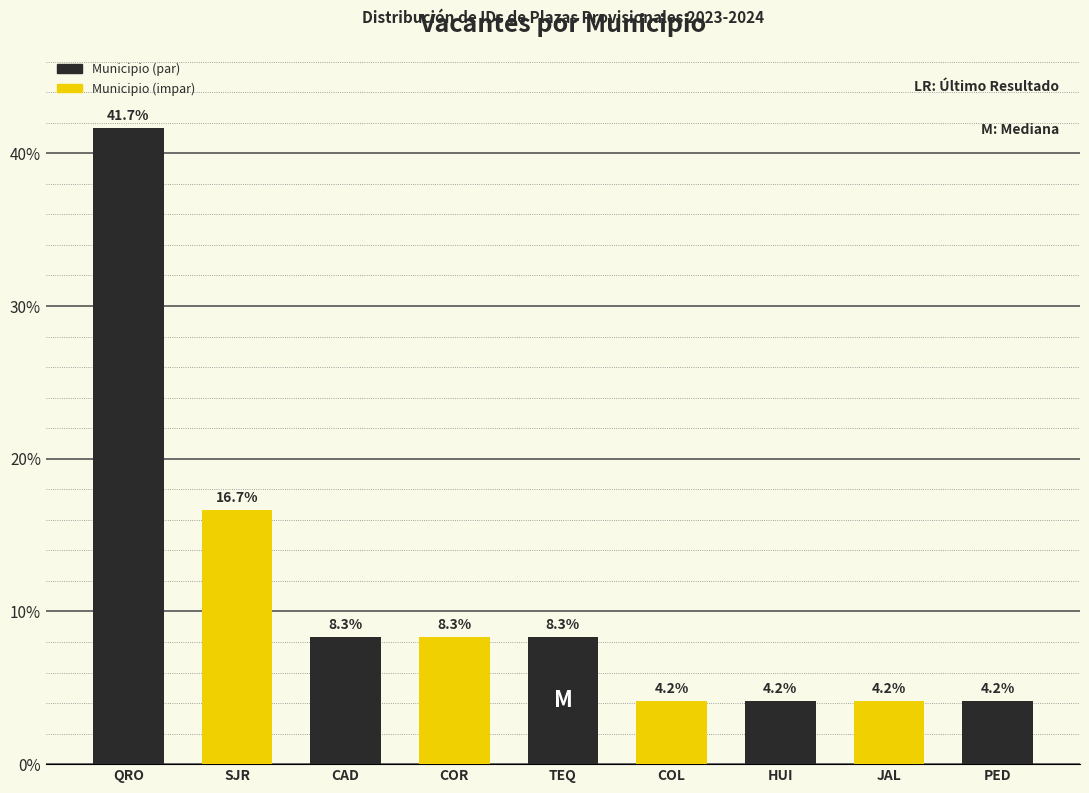

Reading right to left, extract all data points from this chart.

4.2	4.2	4.2	4.2	8.3	8.3	8.3	16.7	41.7